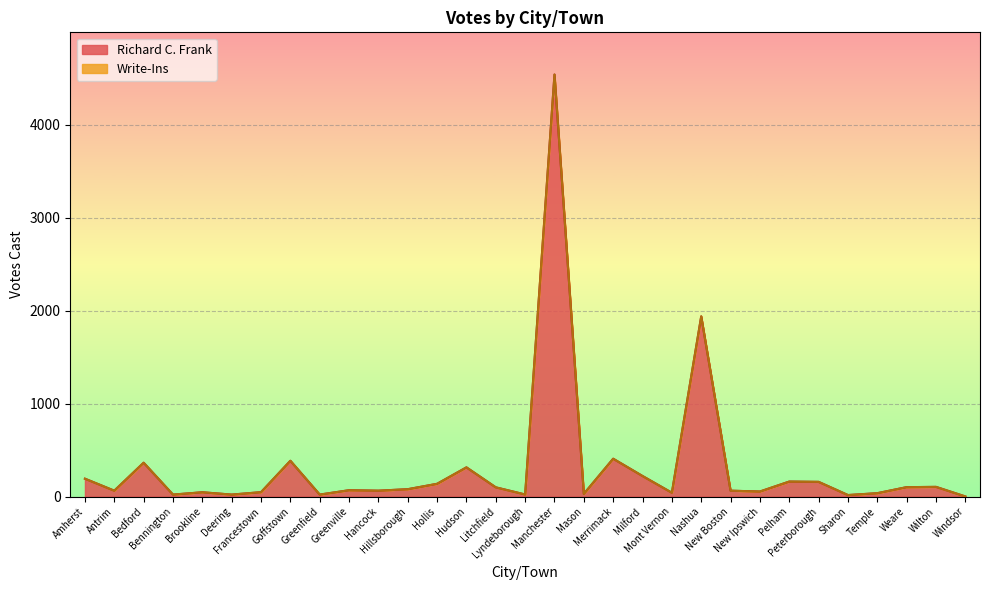

Rank the categories by value from lowest to highest.

Windsor, Sharon, Bennington, Deering, Greenfield, Lyndeborough, Mason, Temple, Mont Vernon, Brookline, Francestown, New Ipswich, Antrim, Hancock, New Boston, Greenville, Hillsborough, Litchfield, Weare, Wilton, Hollis, Peterborough, Pelham, Amherst, Milford, Hudson, Bedford, Goffstown, Merrimack, Nashua, Manchester